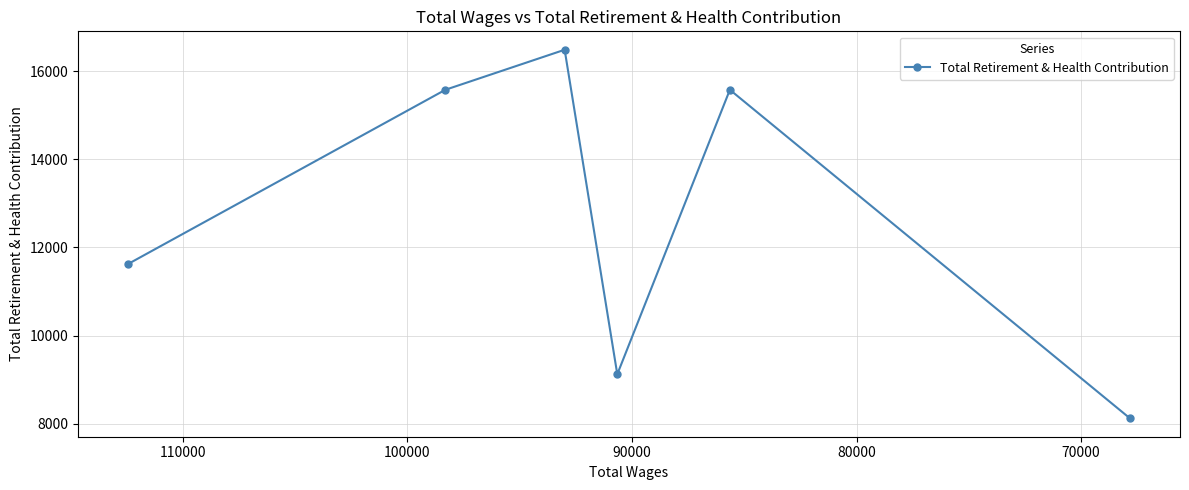

Does the chart have visible grid lines?

Yes